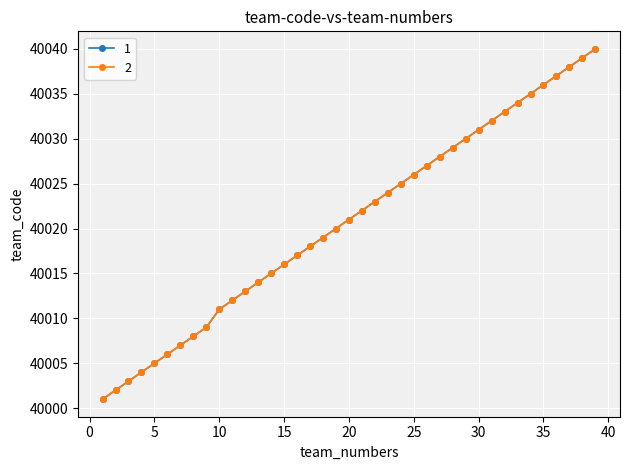

Rank the series by their maximum value, from lowest to highest.

1, 2